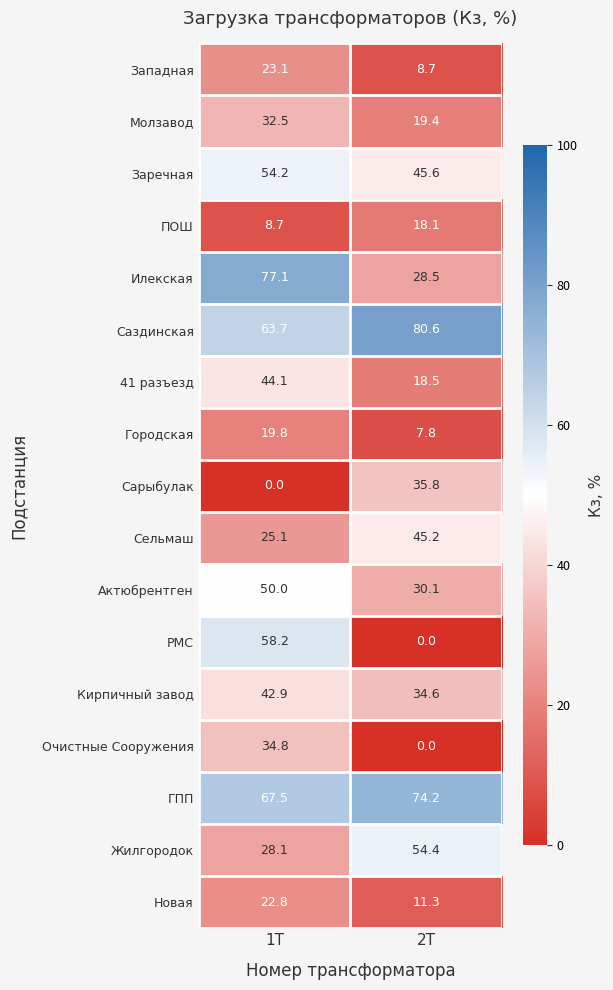

What is the greatest value displayed?

80.6